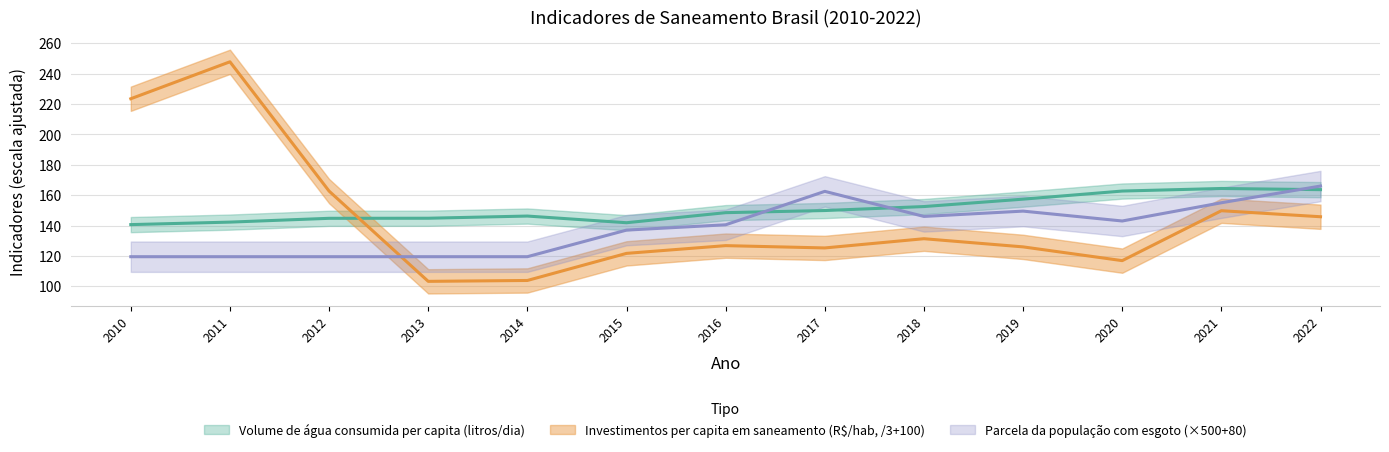

In Parcela com esgoto (%), how many points are lower than both neighbors (excluding endpoints)?

2